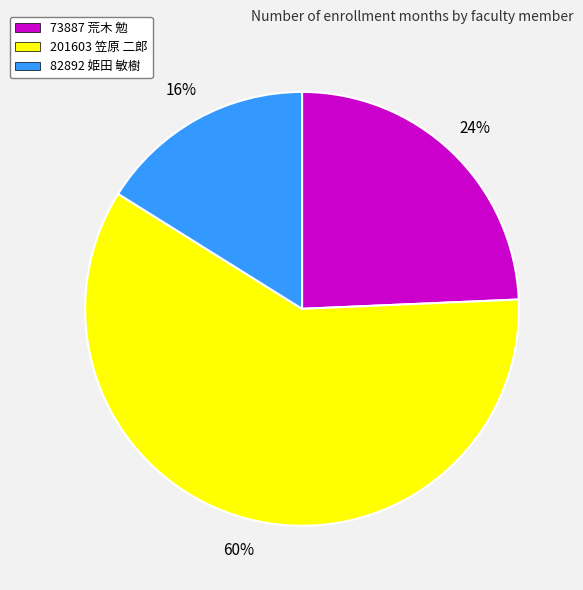

Rank the categories by value from lowest to highest.

82892 姫田 敏樹, 73887 荒木 勉, 201603 笠原 二郎